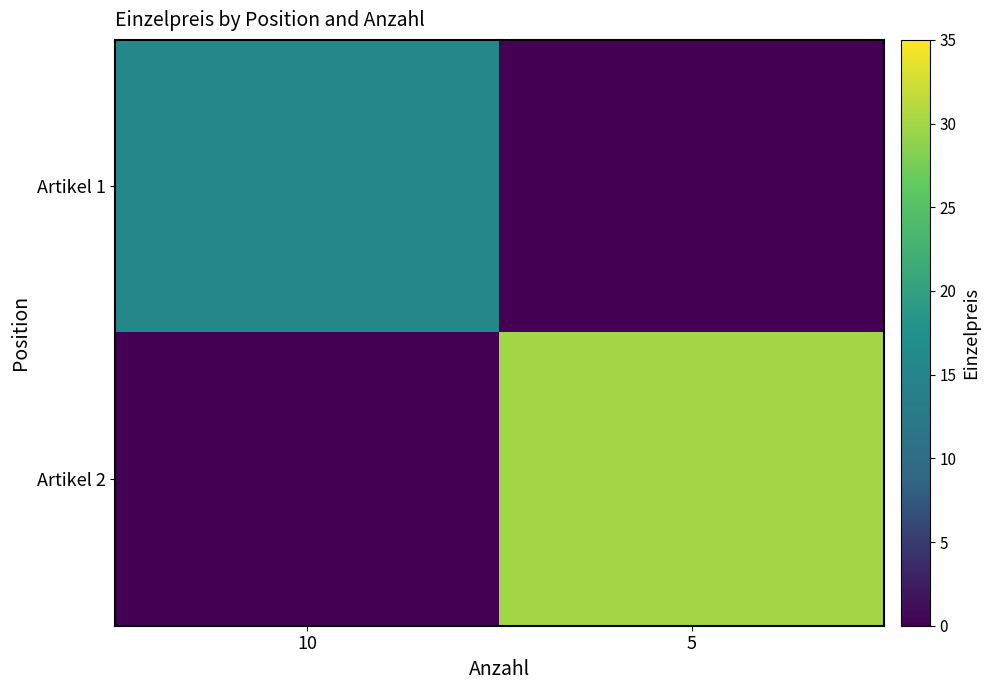

List the series in order of their overall mean, highest first.

Artikel 2, Artikel 1